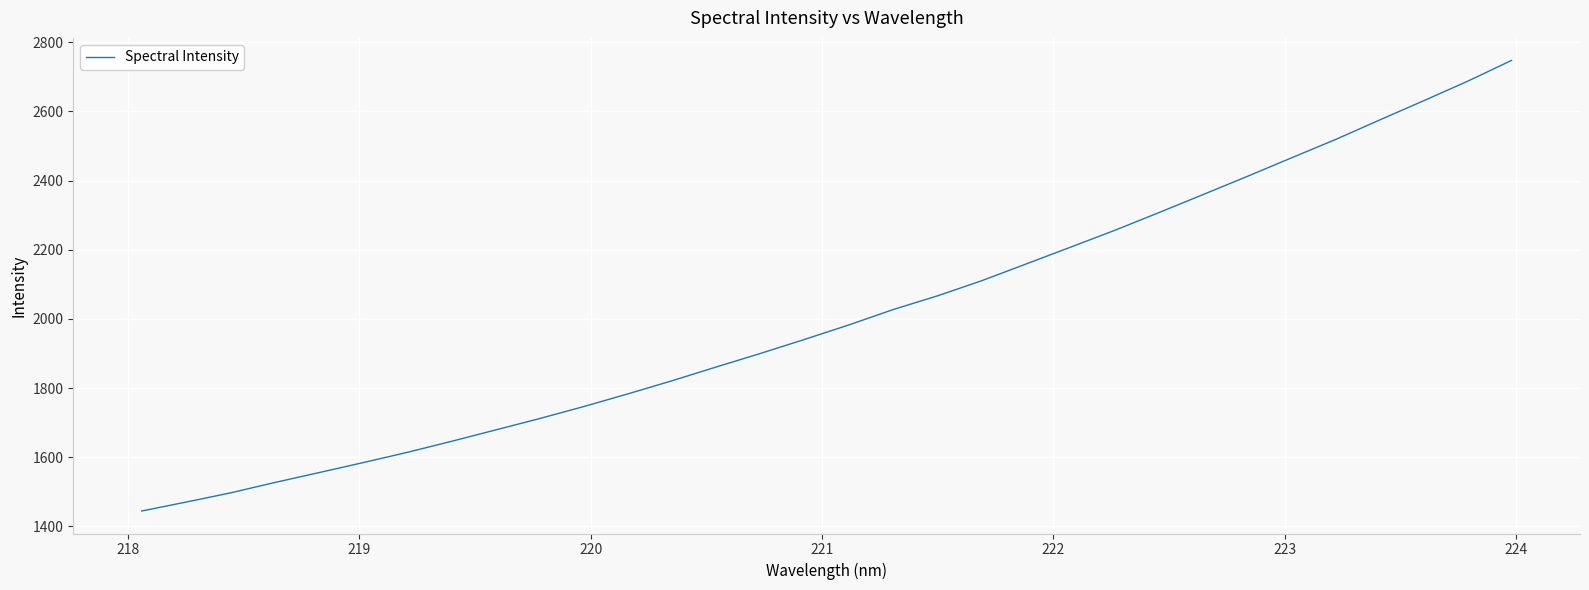

What is the smallest value displayed?

1444.5